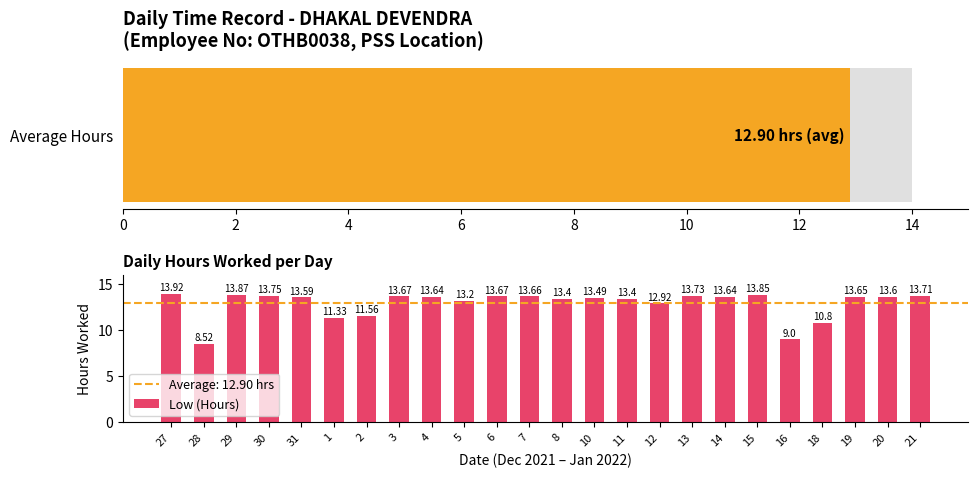

How many categories are shown in the chart?

24